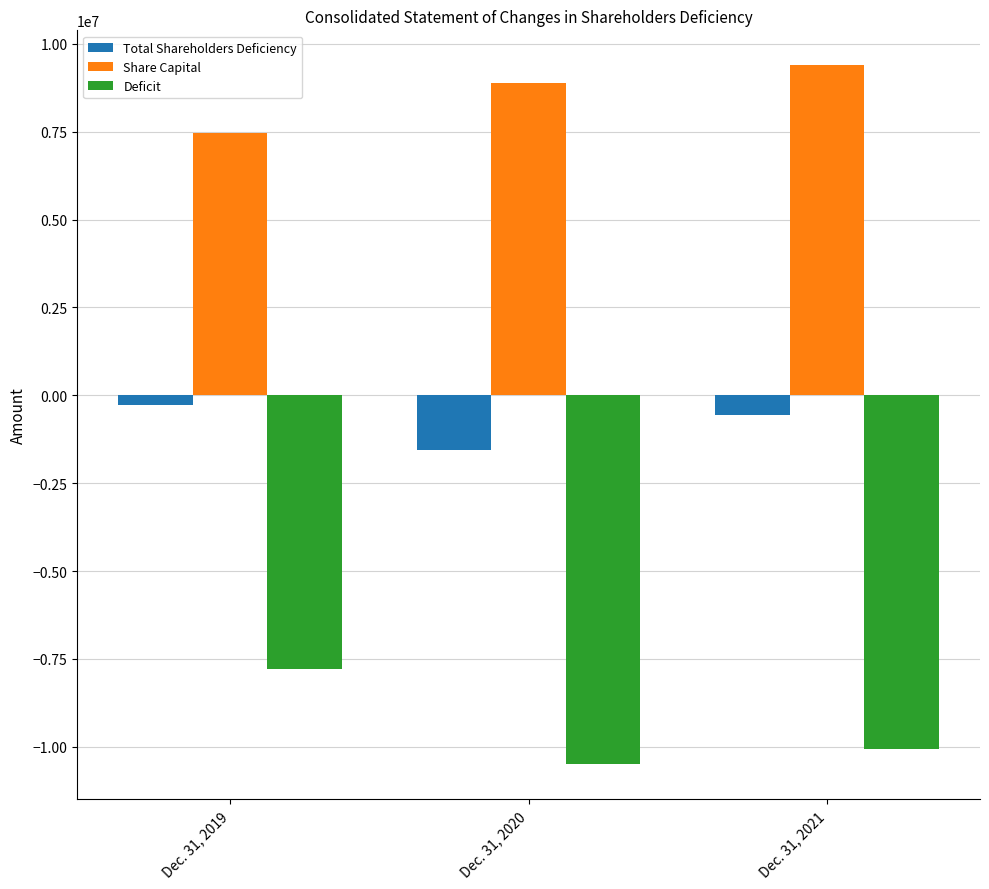

What is the approximate value of Share Capital at Dec. 31, 2020, to the nearest 100?

8876300